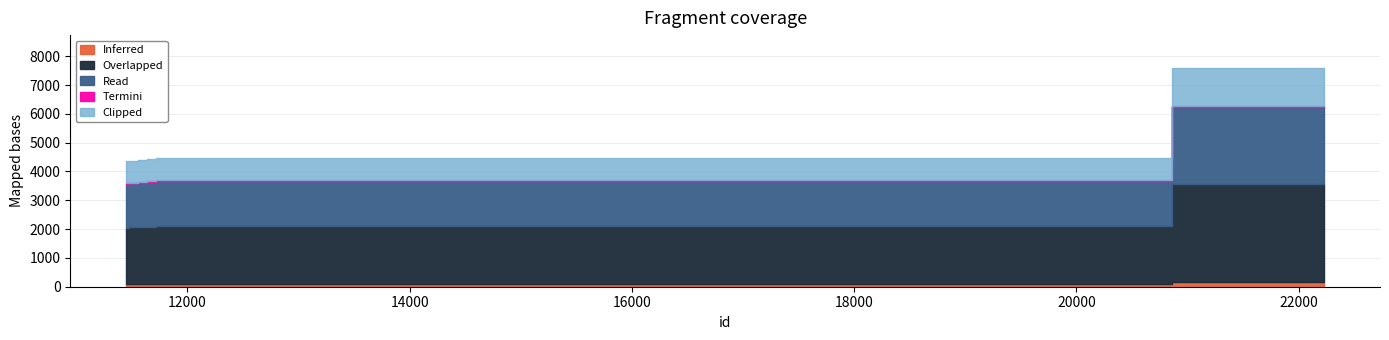

Where is the first local maximum?

11776